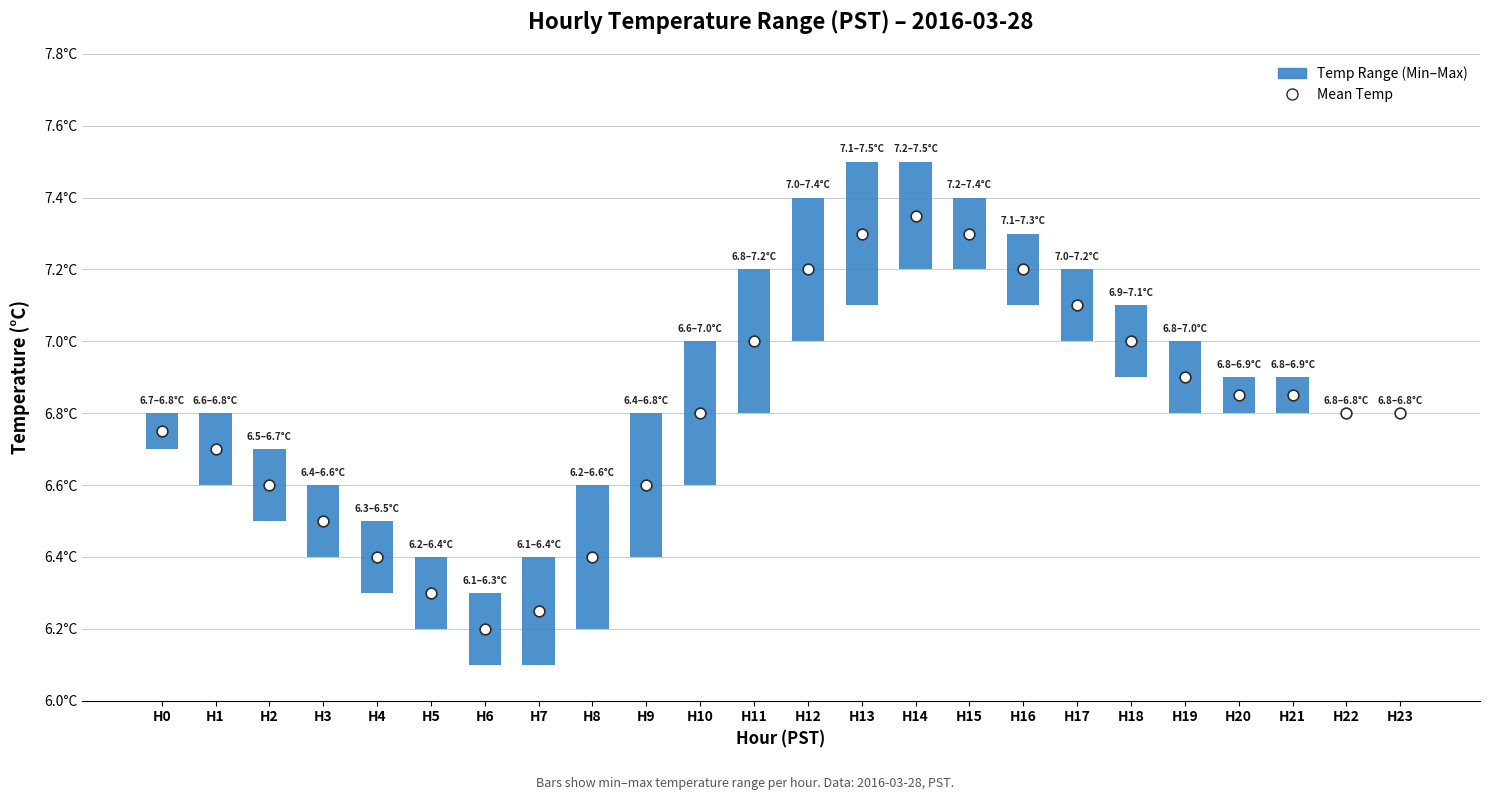

Which series reaches the minimum Y coordinate?

Temperature Range (Min–Max)